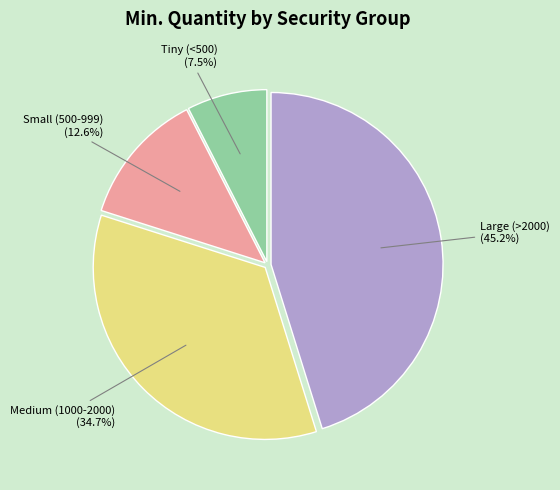

Which slice is the largest?

Large (>2000)